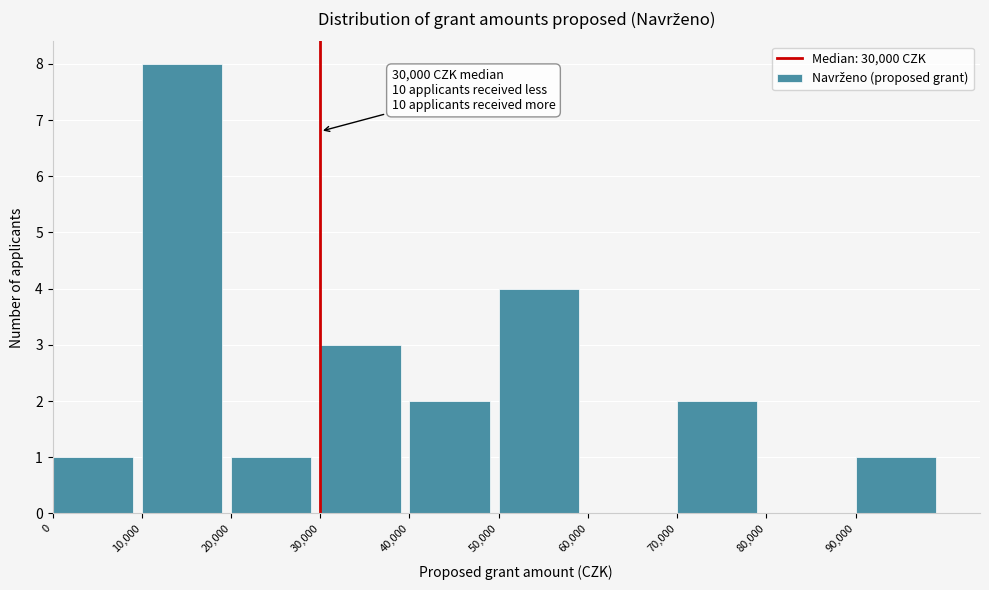

Which range on the x-axis has the tallest bar?

10000 to 20000